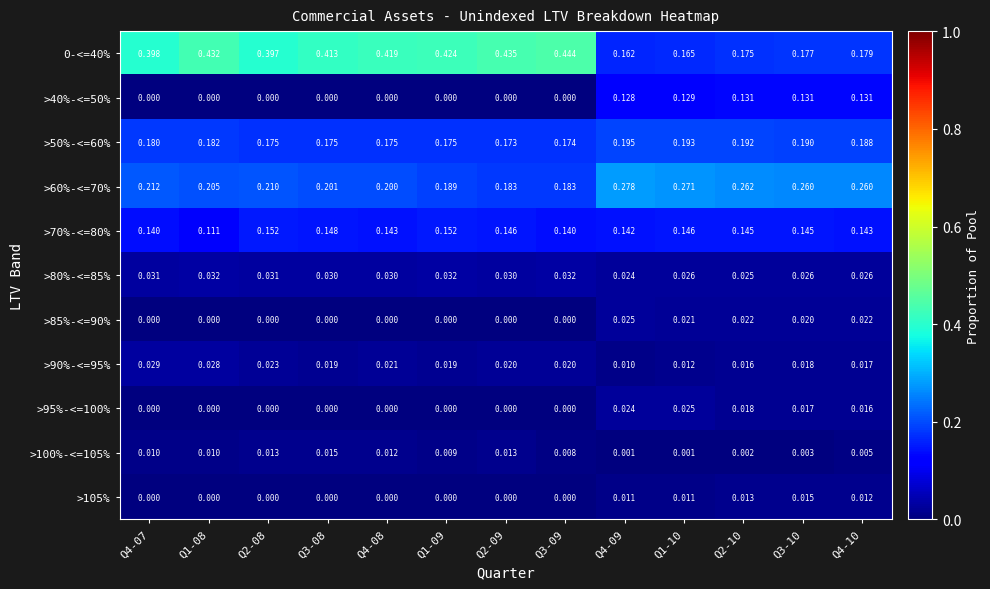

At how many categories does at least one series exceed 0?

13